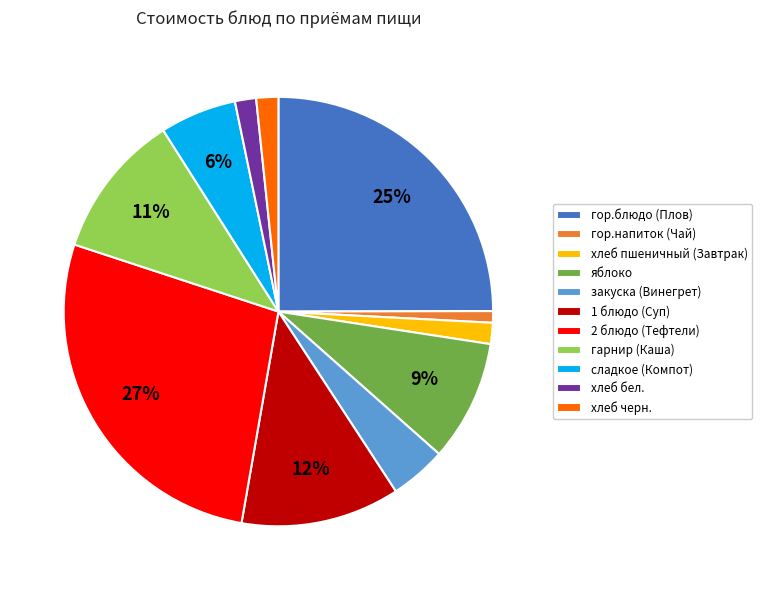

The 2 блюдо (Тефтели) slice represents 27% of the pie. True or false?

True